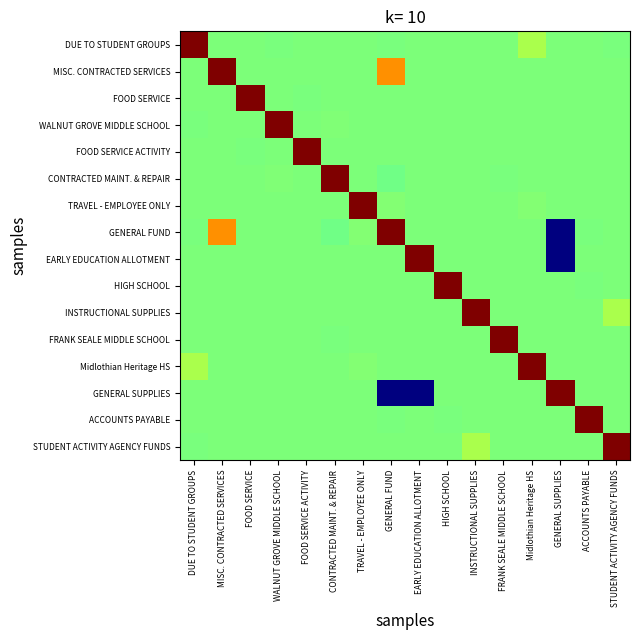

How many distinct data groups are displayed?

16